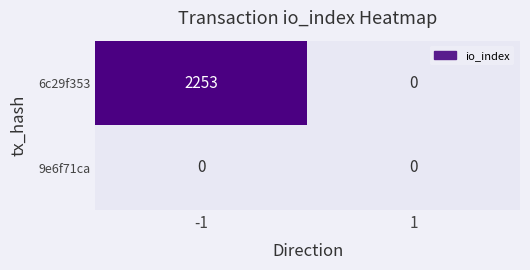

Rank the series by their average value, from lowest to highest.

9e6f71ca, 6c29f353